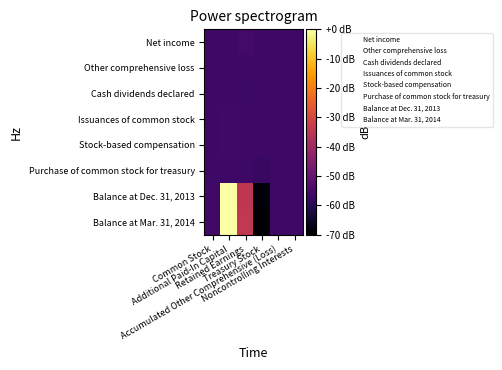

Which category has the highest value across all series?

Additional Paid-In Capital